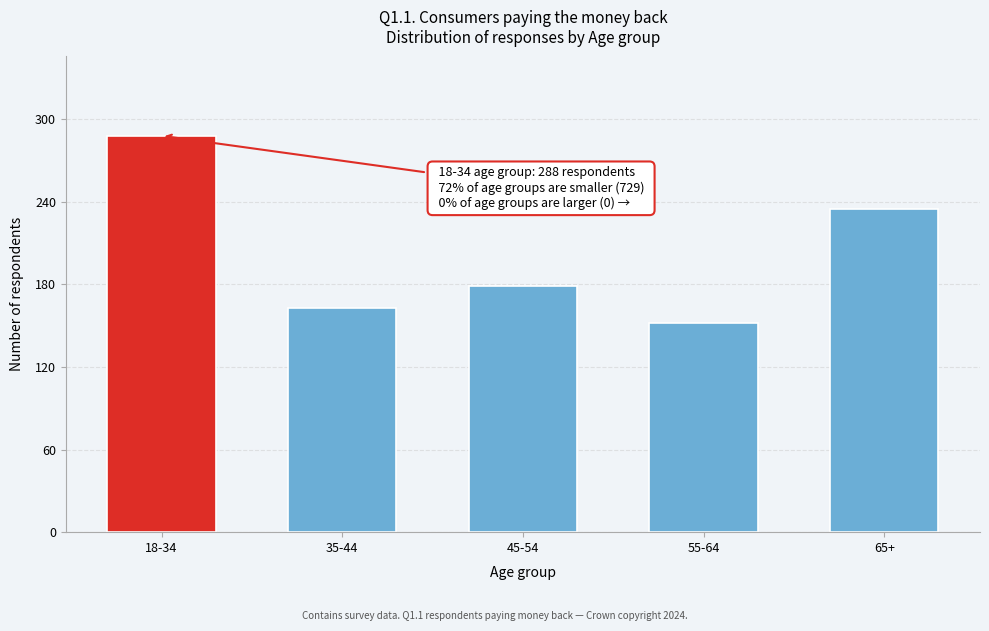

Reading right to left, extract all data points from this chart.

235	152	179	163	288